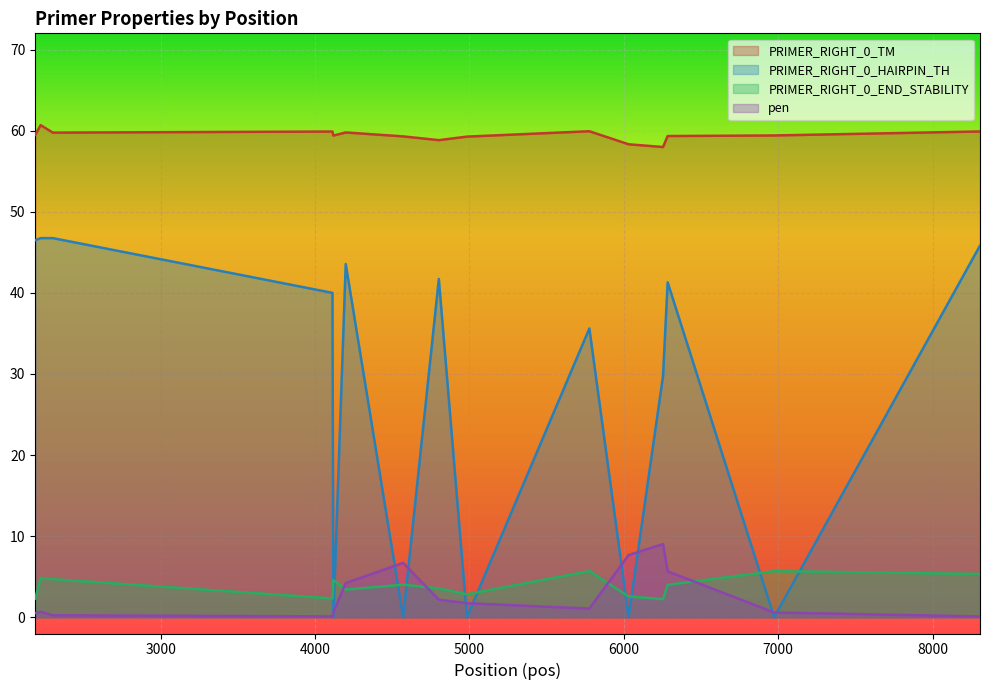

How many series are shown in this chart?

4